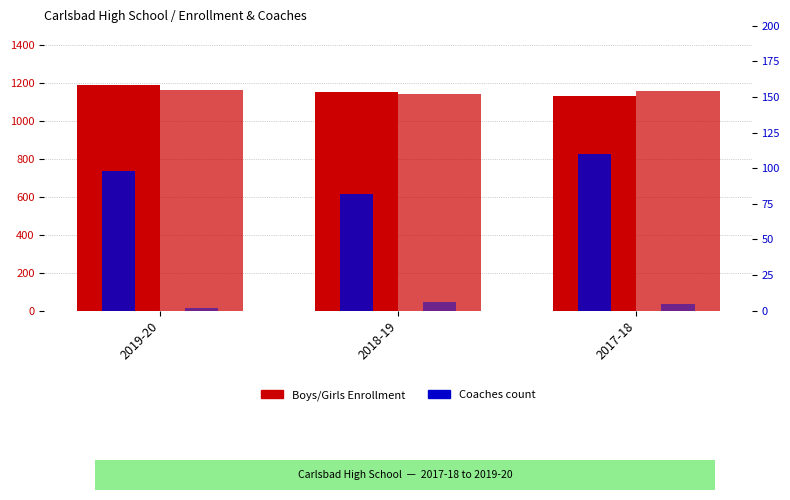

At which category does the chart reach its minimum across all series?

2019-20